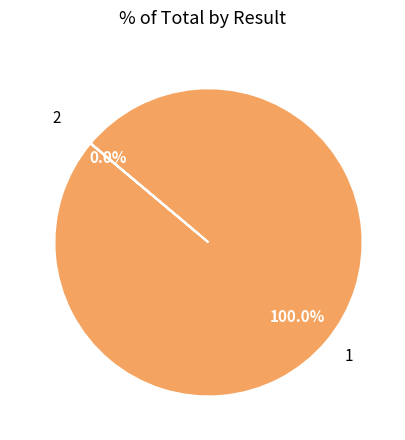

Which slice is the smallest?

2